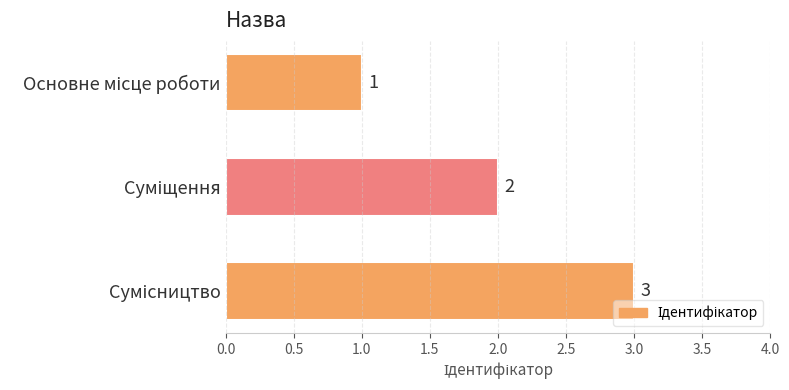

What is the maximum value shown in the chart?

3